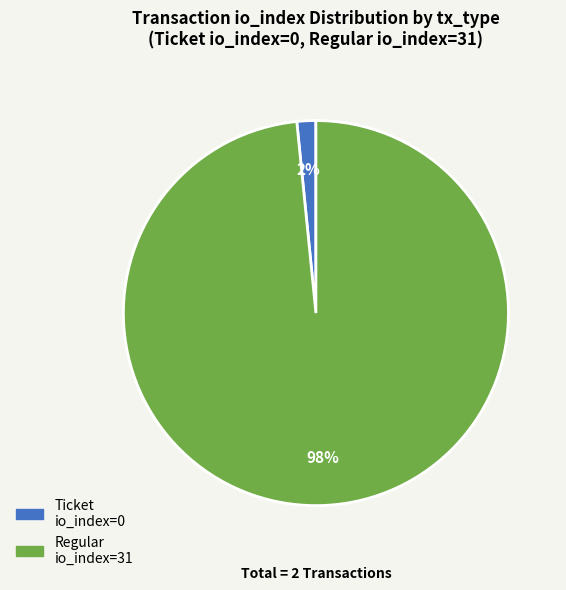

What is the smallest slice in the pie chart?

Ticket